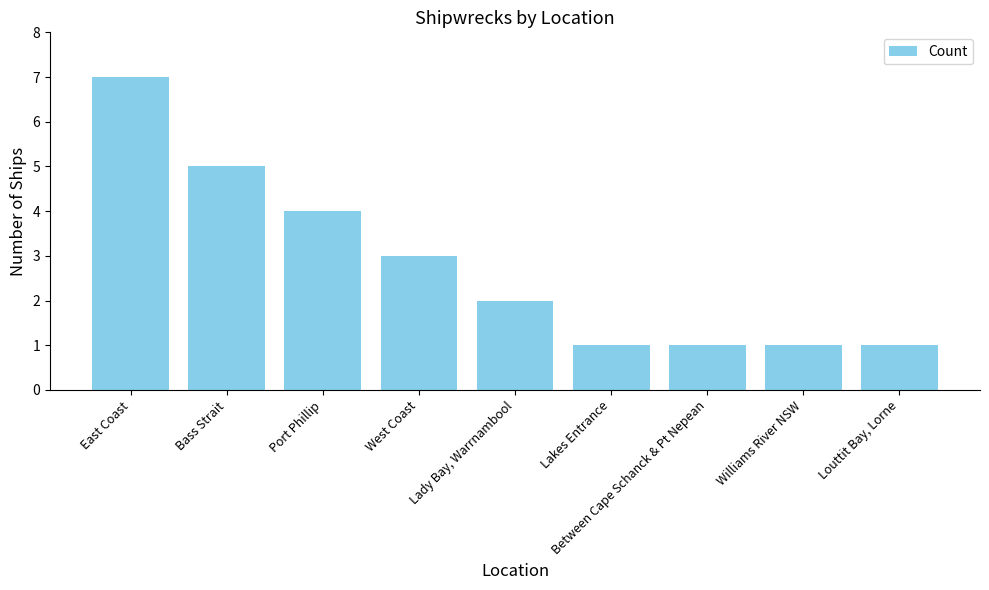

Between West Coast and Louttit Bay, Lorne, which is larger?

West Coast